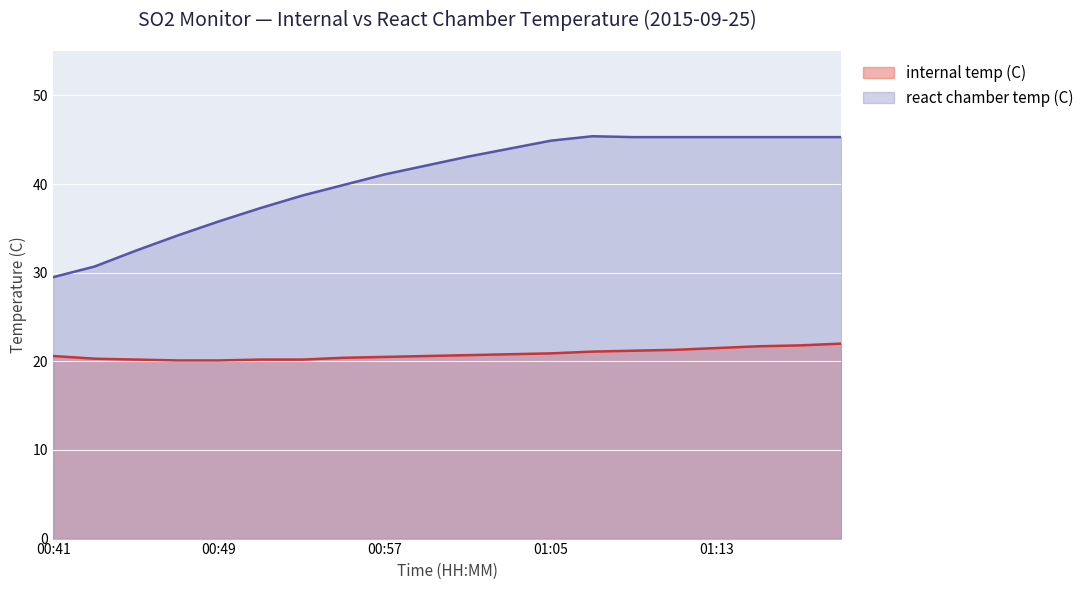

What is the label of the 4th point from the right?

01:13